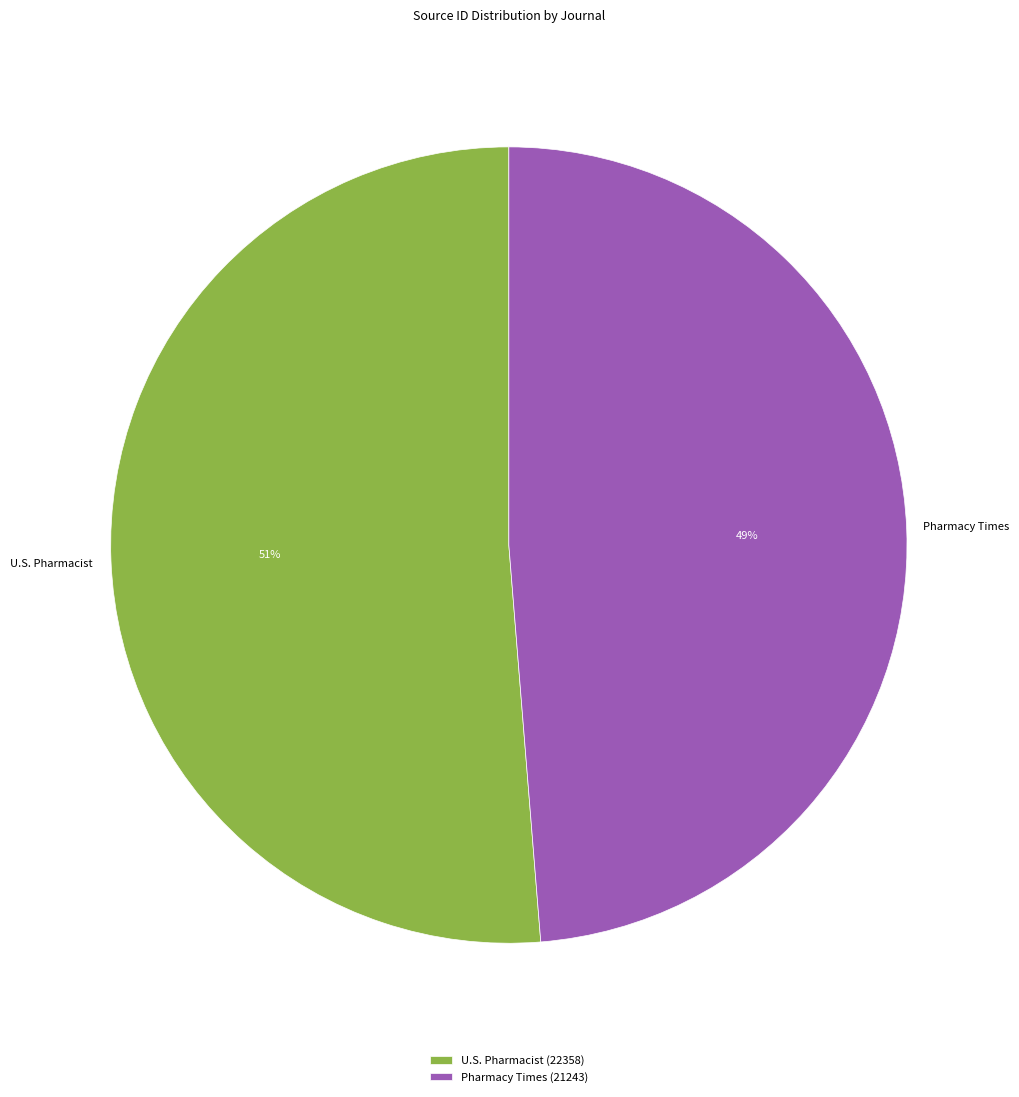

To the nearest percent, what portion does U.S. Pharmacist represent?

51%